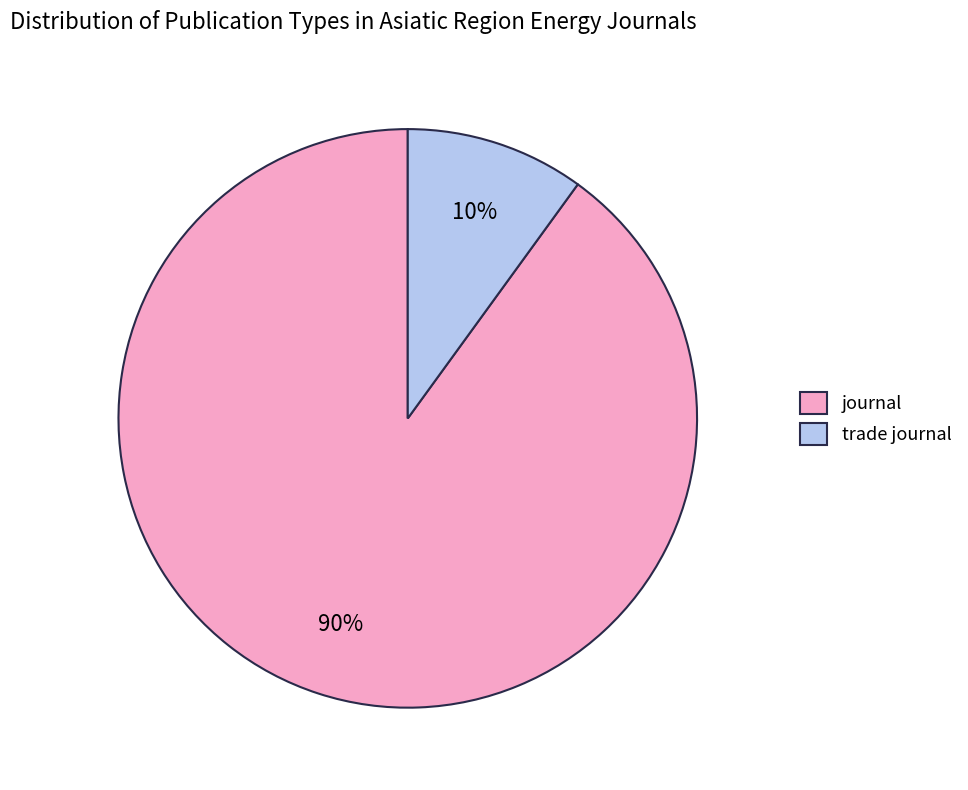

Is it true that journal is 78% of the pie?

False